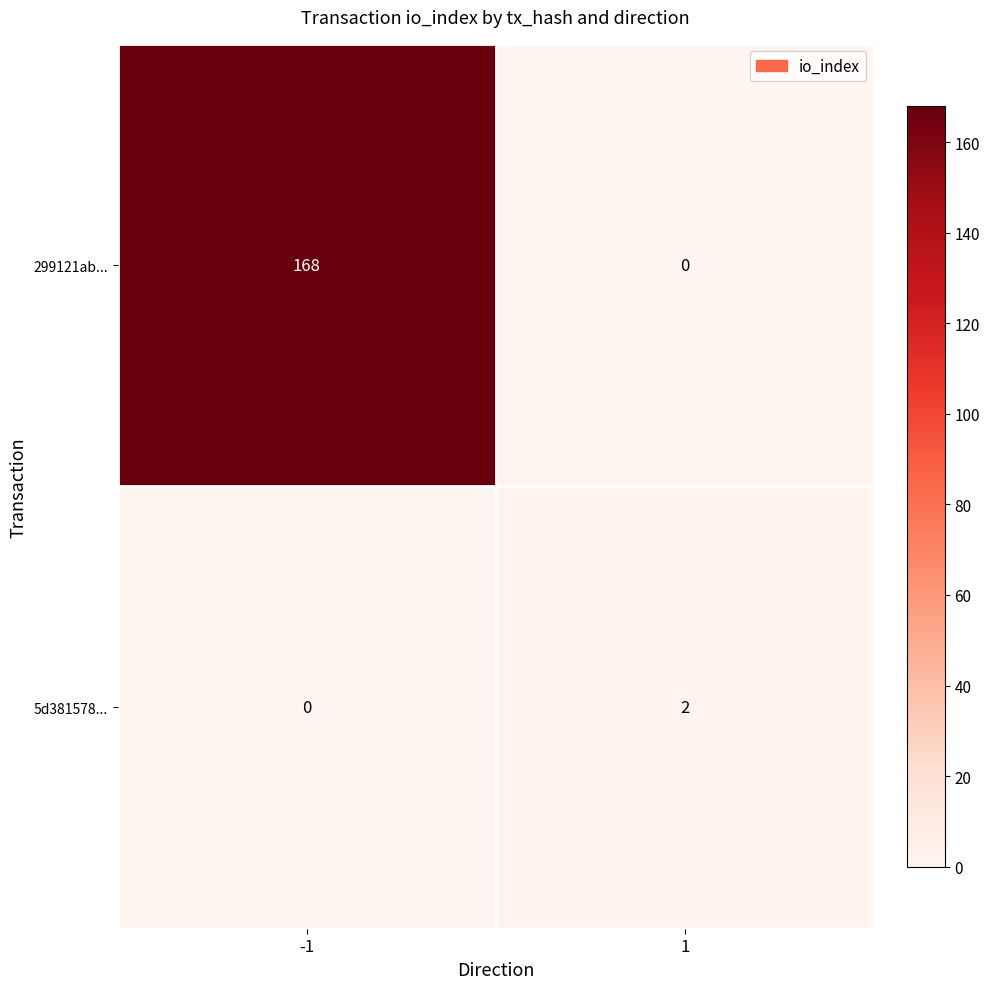

Which series has the largest range (max minus min)?

299121ab...